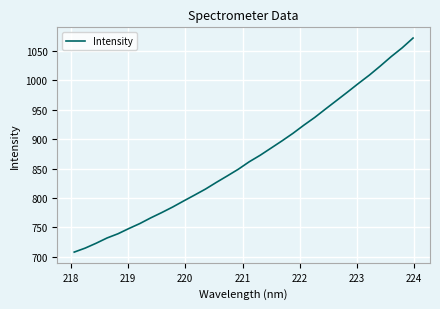

What is the greatest value displayed?

1072.1